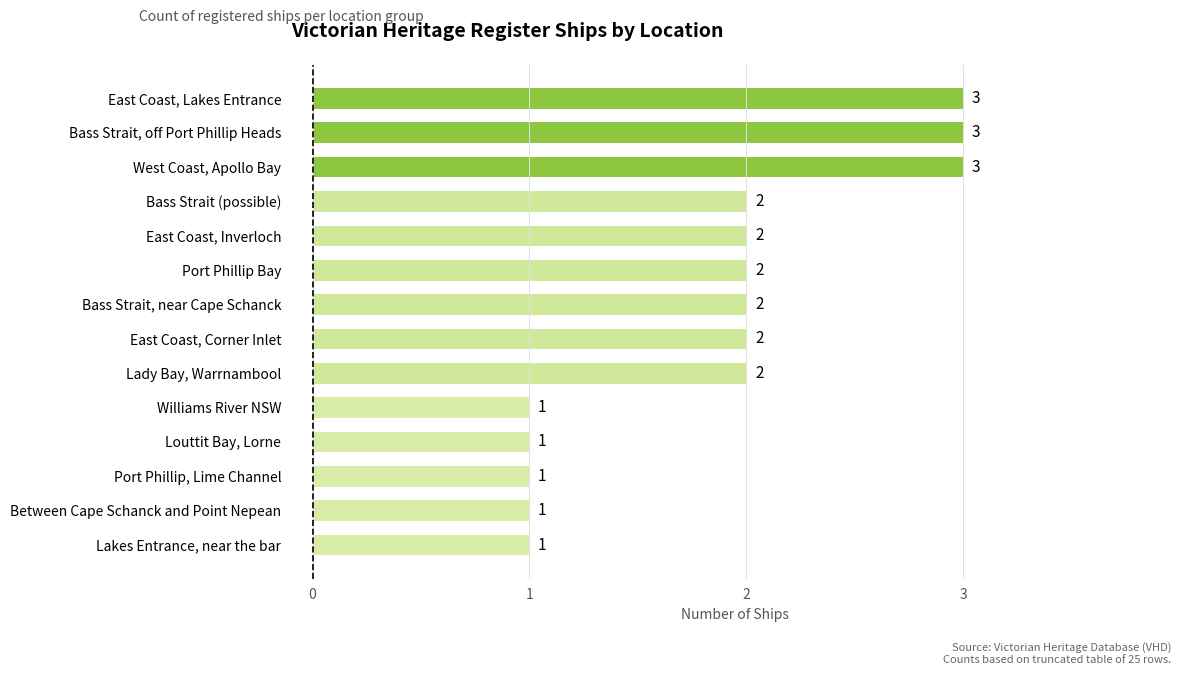

What is the average value?

2